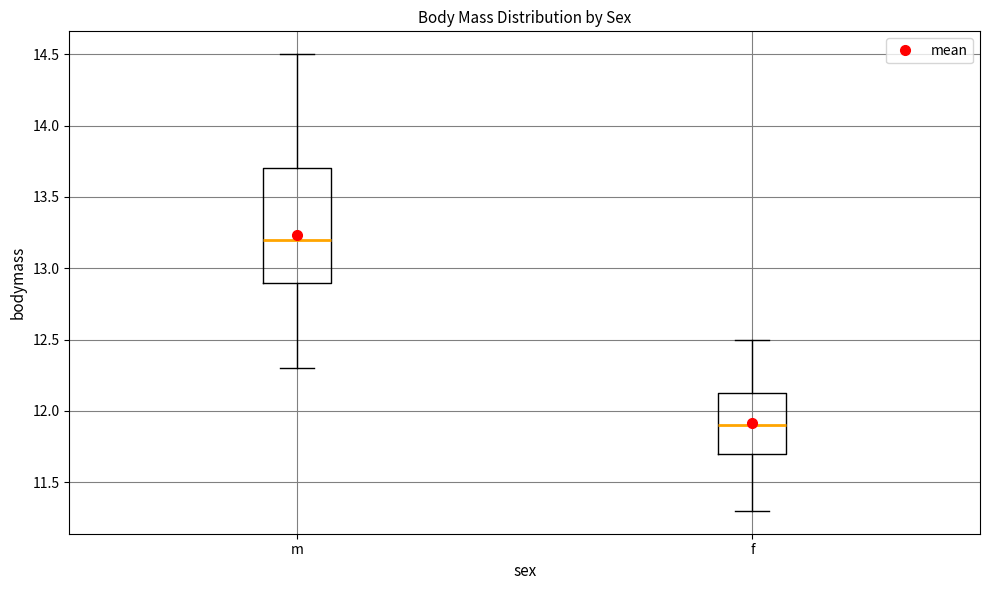

Which box has the highest median line?

m